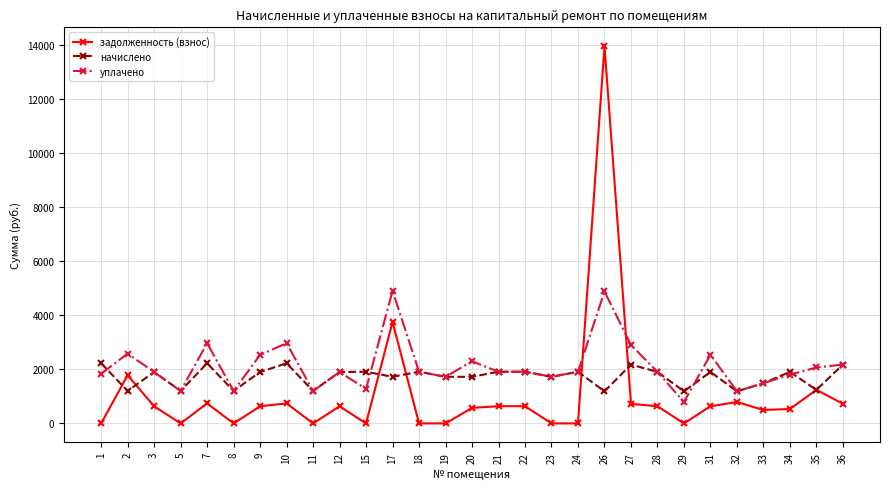

True or false: задолженность (взнос) and уплачено intersect in this chart.

True